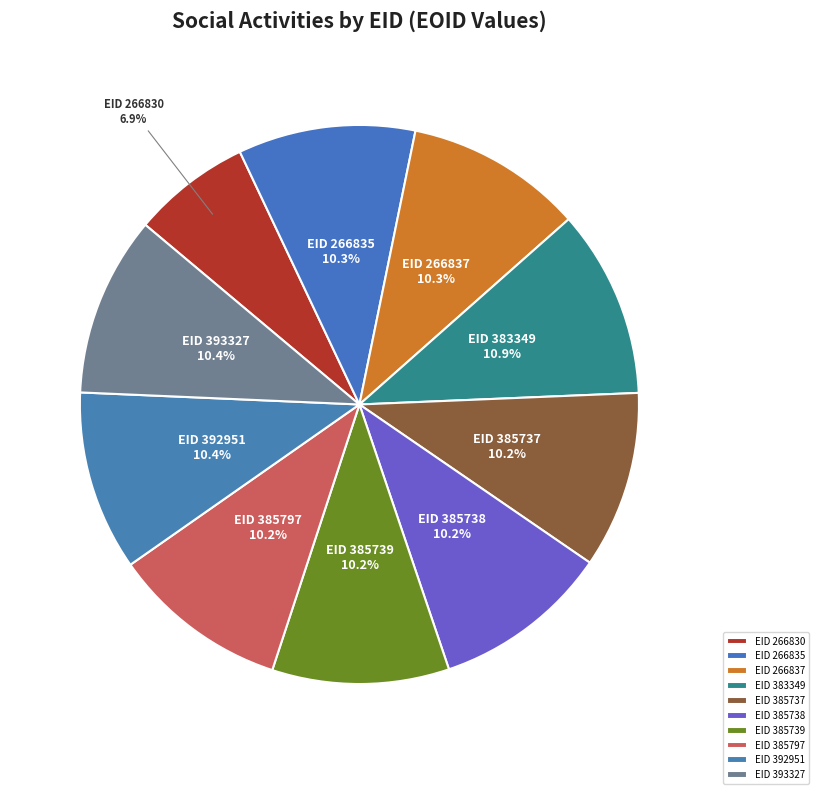

How much of the chart is everything except EID 385738?

89.8%